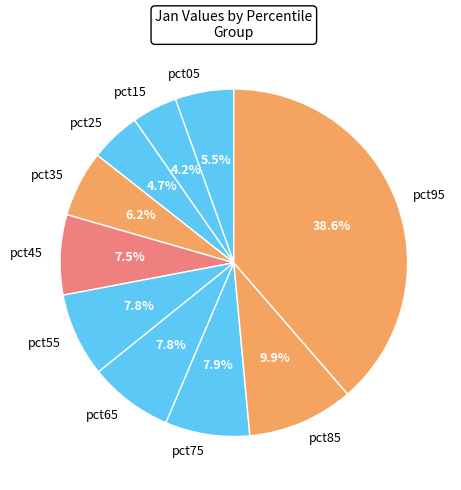

Between pct85 and pct55, which is larger?

pct85